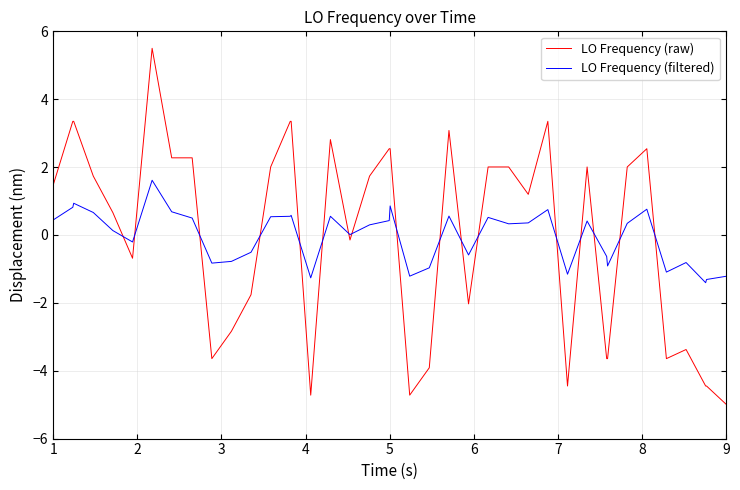

Which series ends up on top after the final intersection of LO Frequency (raw) and LO Frequency (filtered)?

LO Frequency (filtered)